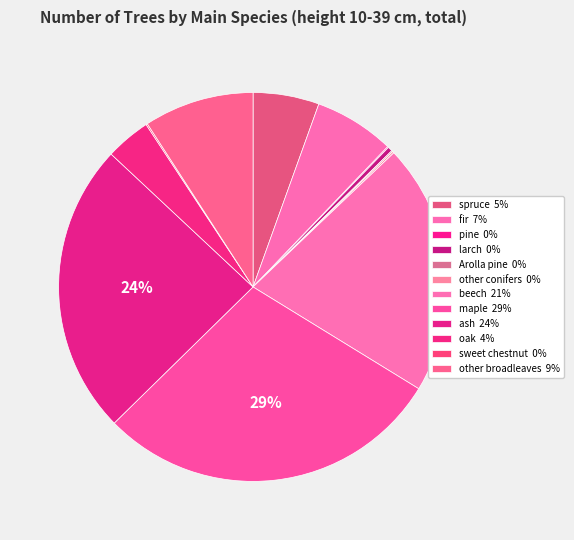

The other conifers slice represents 0% of the pie. True or false?

True